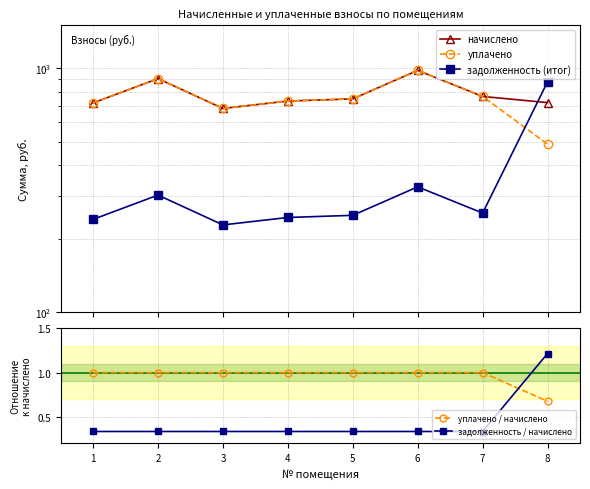

How many series are shown in this chart?

5